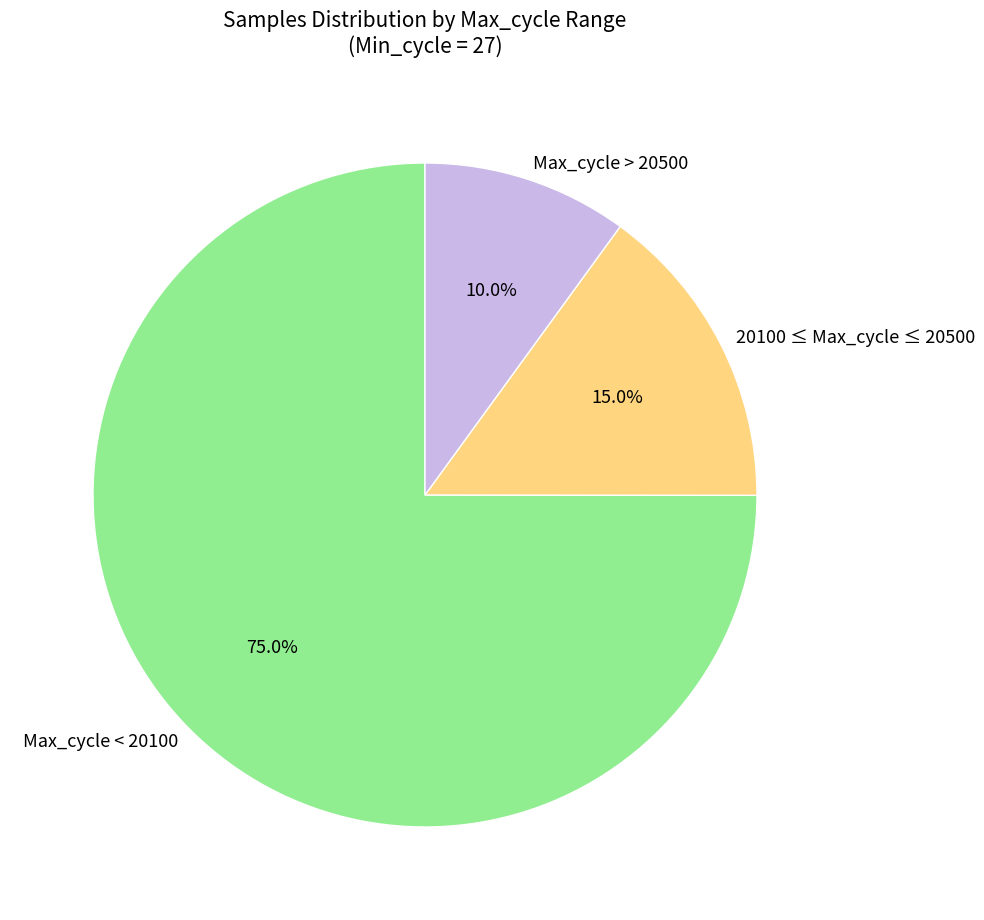

Is the sum of Max_cycle > 20500 and 20100 ≤ Max_cycle ≤ 20500 greater than half?

No